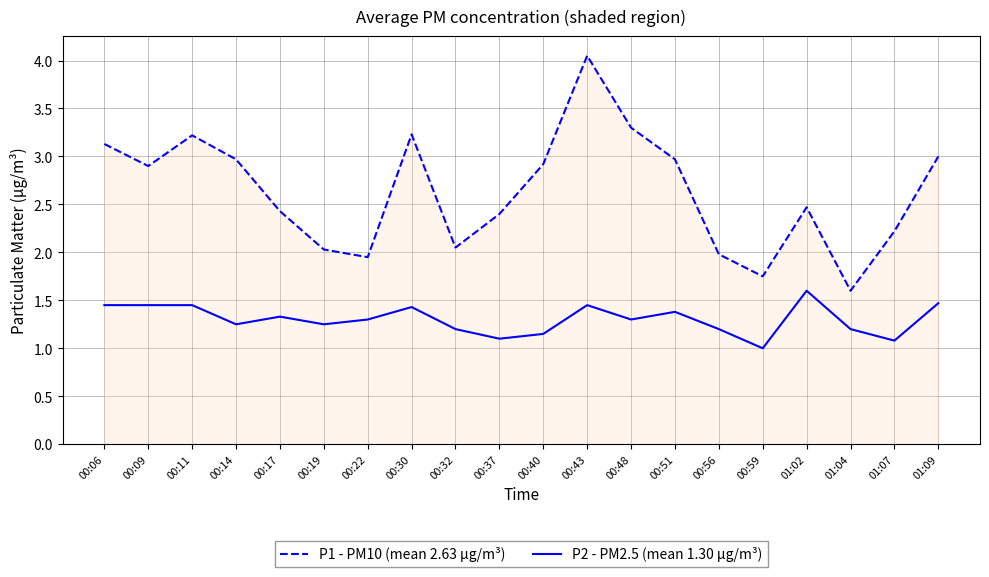

At 01:02, list the series in order from largest to smallest.

P1 - PM10 (mean 2.63 µg/m³), P2 - PM2.5 (mean 1.30 µg/m³)